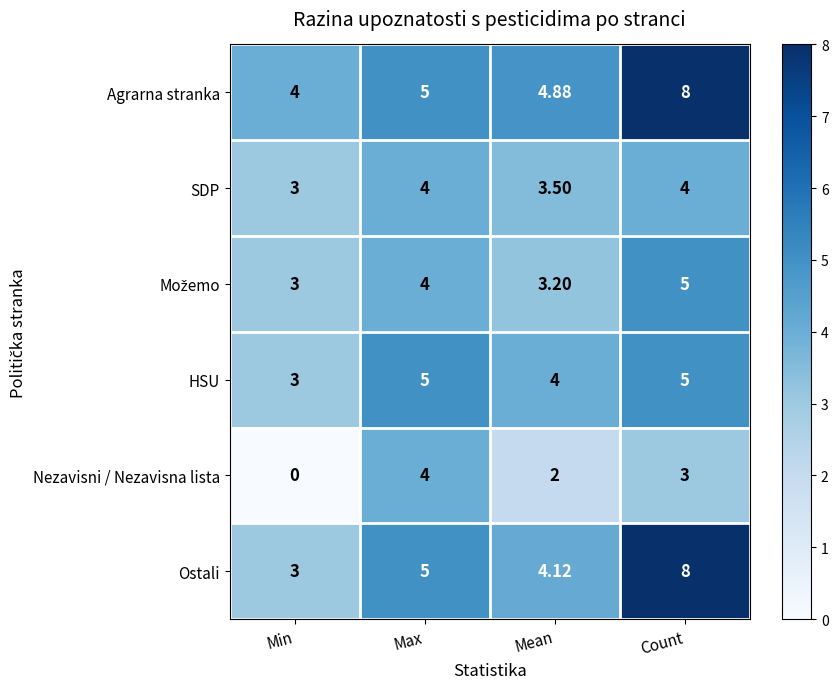

Between Min and Max, which series saw the biggest shift?

Nezavisni / Nezavisna lista